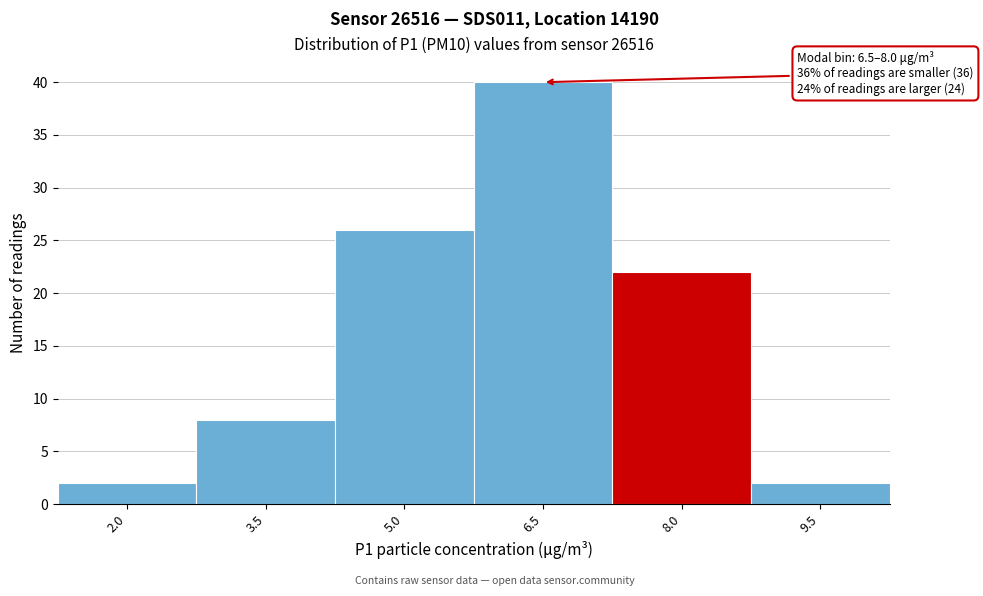

Reading left to right, extract all data points from this chart.

2	8	26	40	22	2